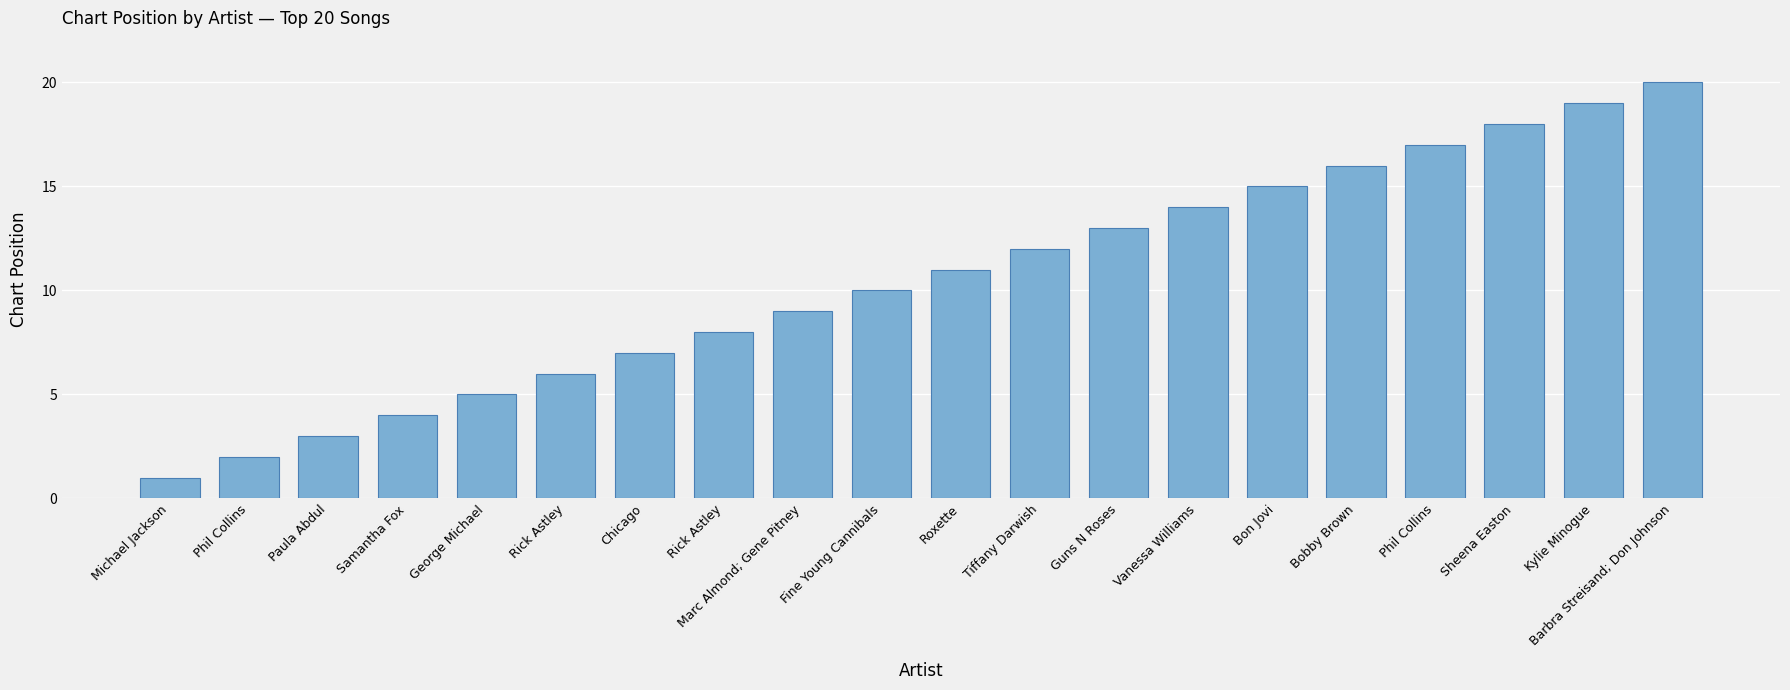

What is the sum of the values at Bobby Brown and Phil Collins?

33